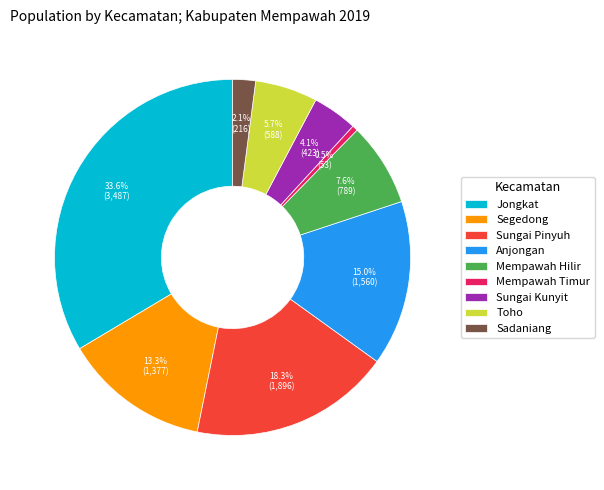

Is the sum of Segedong and Mempawah Timur greater than half?

No